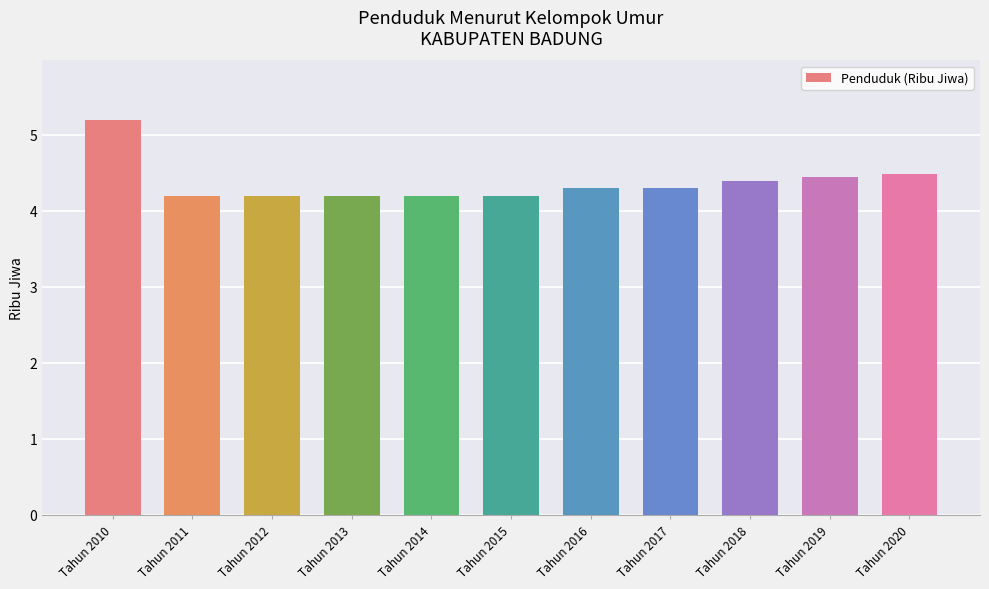

Between Tahun 2018 and Tahun 2015, which is larger?

Tahun 2018